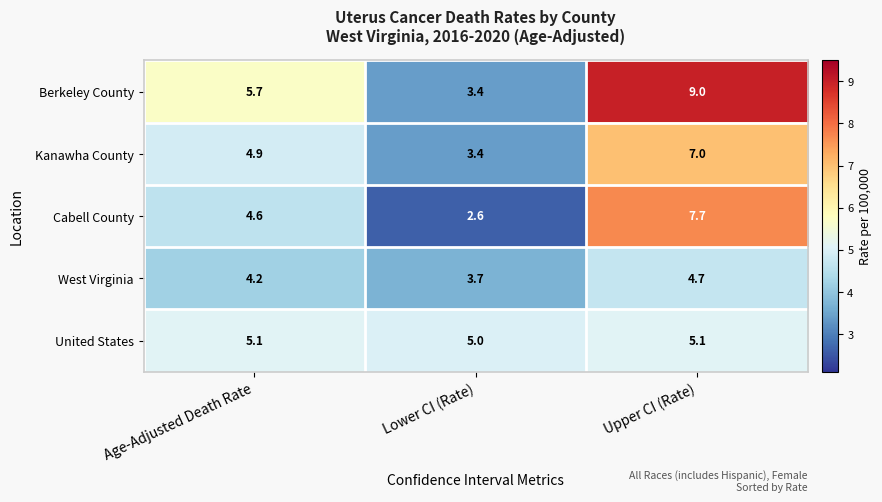

Rank the series by their maximum value, from highest to lowest.

Berkeley County, Cabell County, Kanawha County, United States, West Virginia